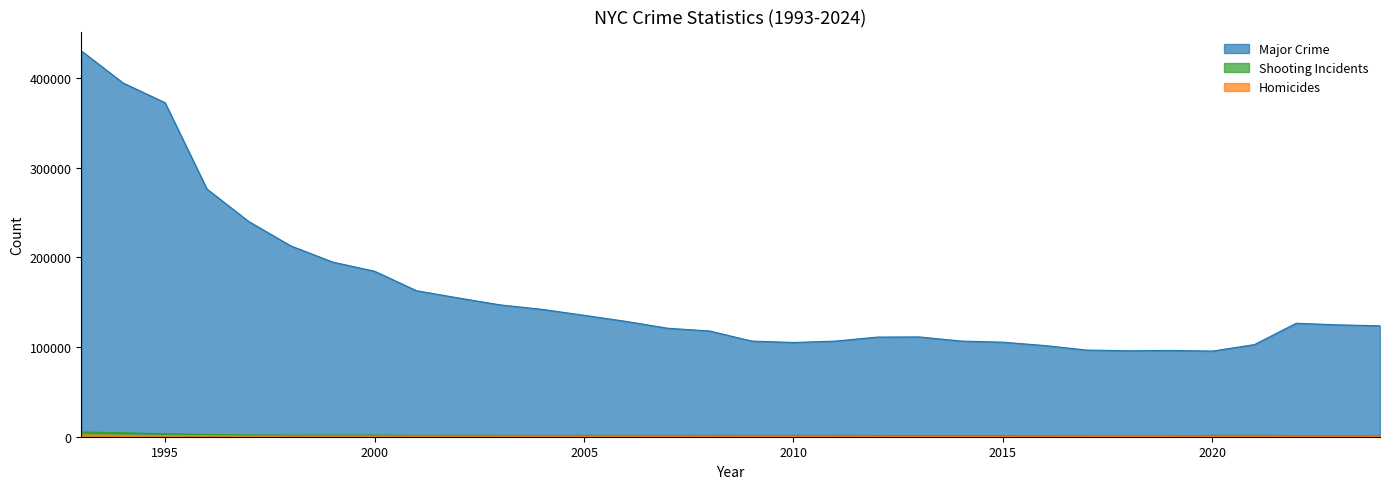

What is the difference between the Homicides values at 1998 and 2008?

110